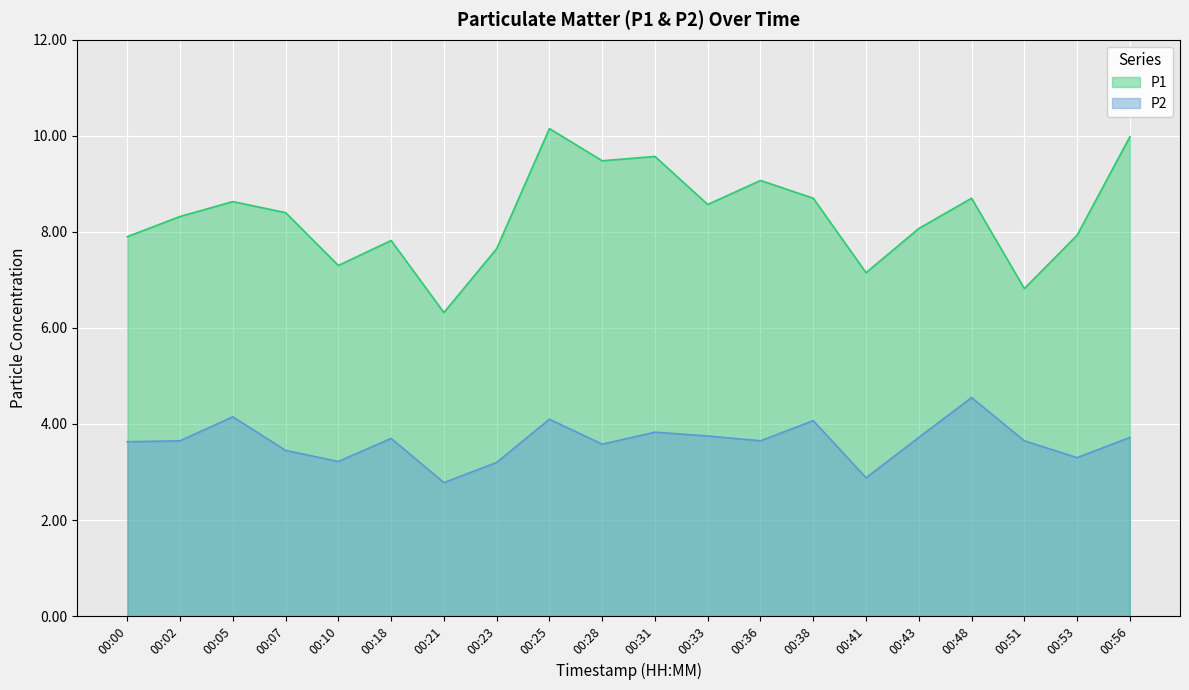

In P2, how many points are lower than both neighbors (excluding endpoints)?

6